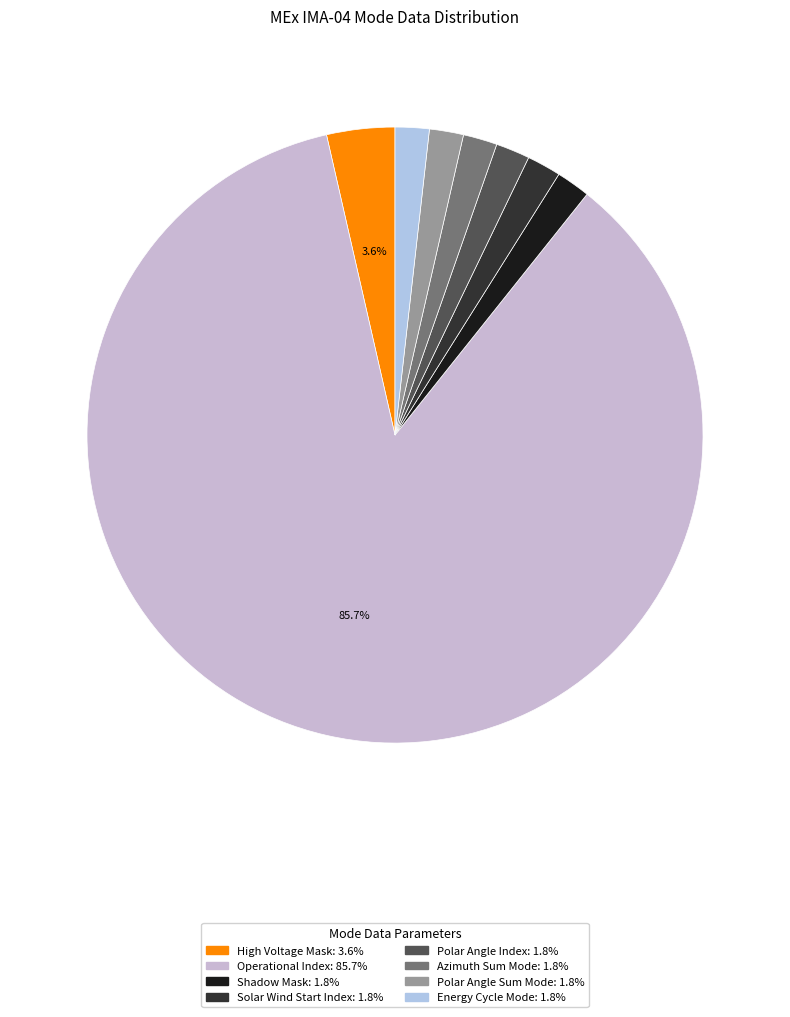

Count the number of slices in the pie.

8